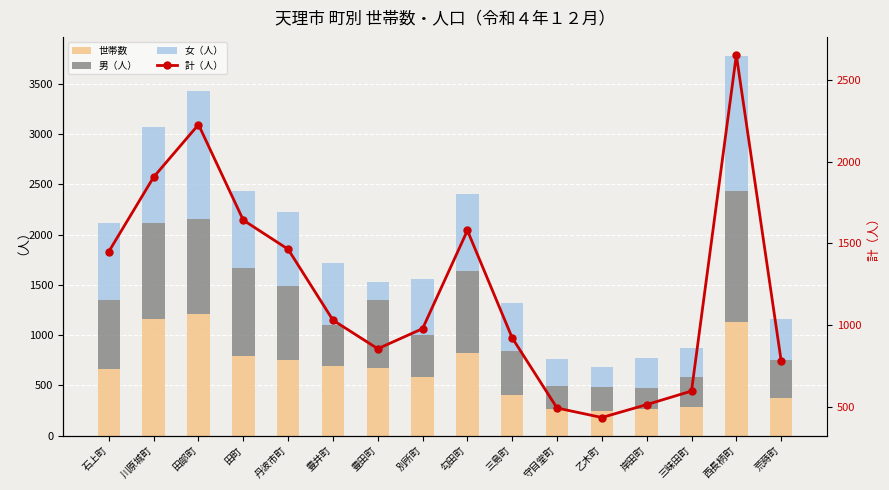

What is the average value of the 計（人） series?

1219